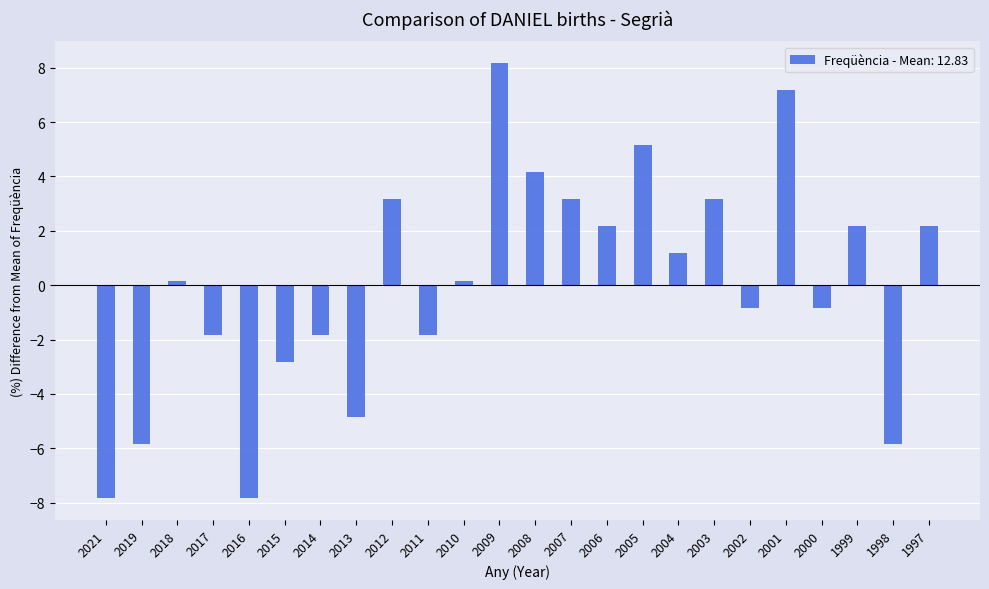

What is the value of the 17th bar from the left?

1.2